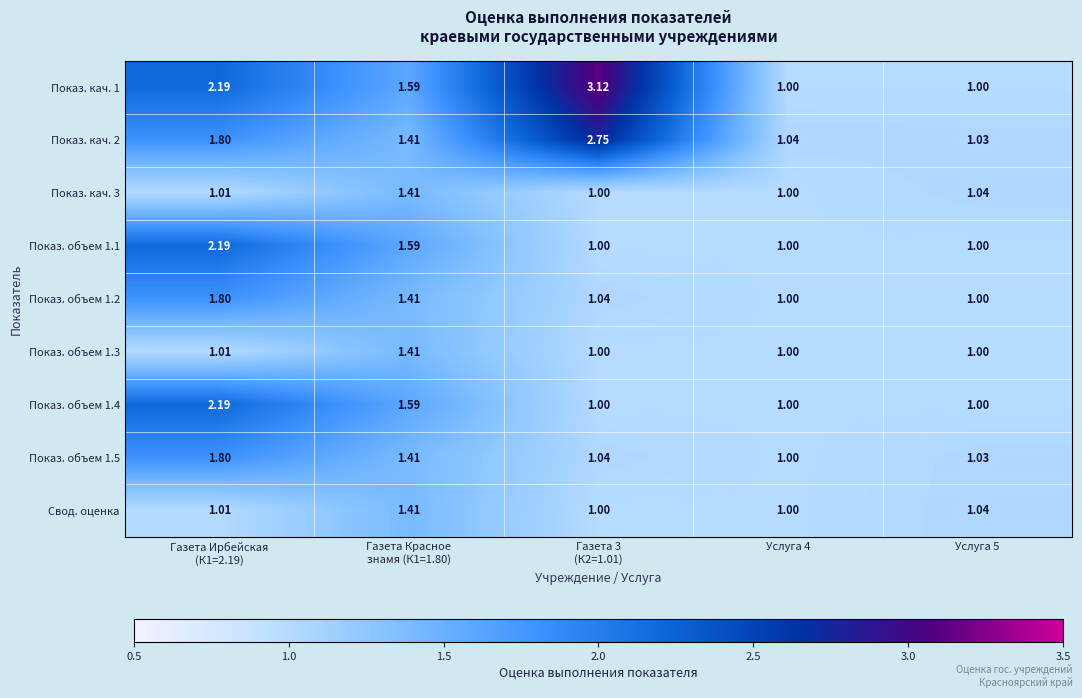

What is the spread (max minus min) of values at Газета Ирбейская
(К1=2.19)?

1.2